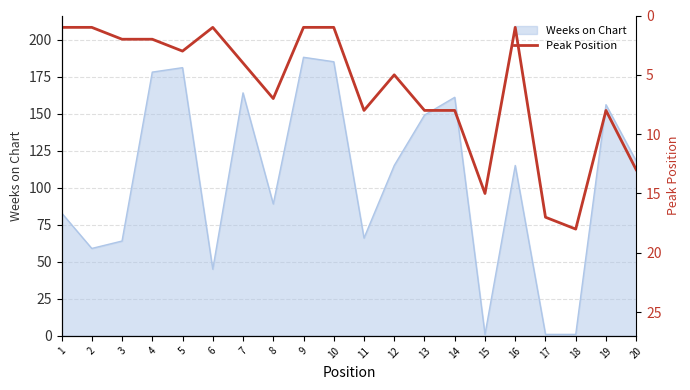

Where is Weeks on Chart nearest to the value 94?

8